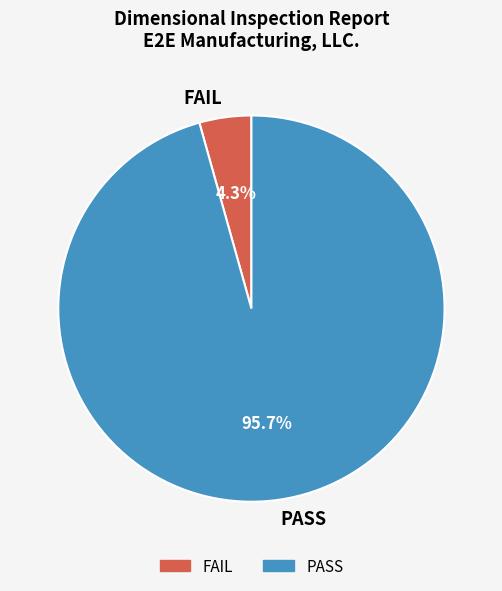

The FAIL slice represents 4% of the pie. True or false?

True